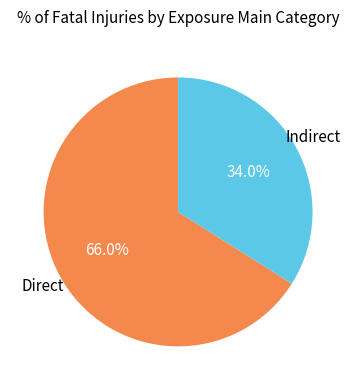

Combined, do Indirect and Direct account for over 50%?

Yes